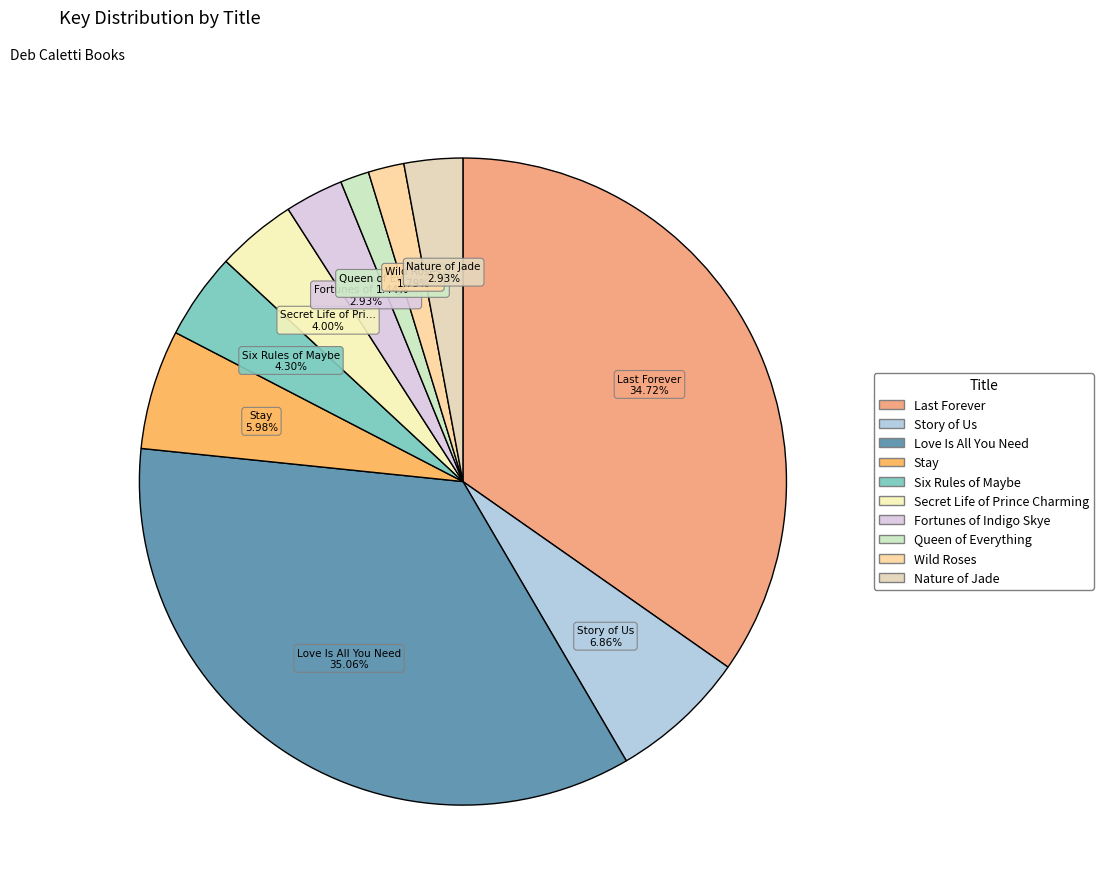

To the nearest percent, what is the combined percentage of Wild Roses and Six Rules of Maybe?

6%